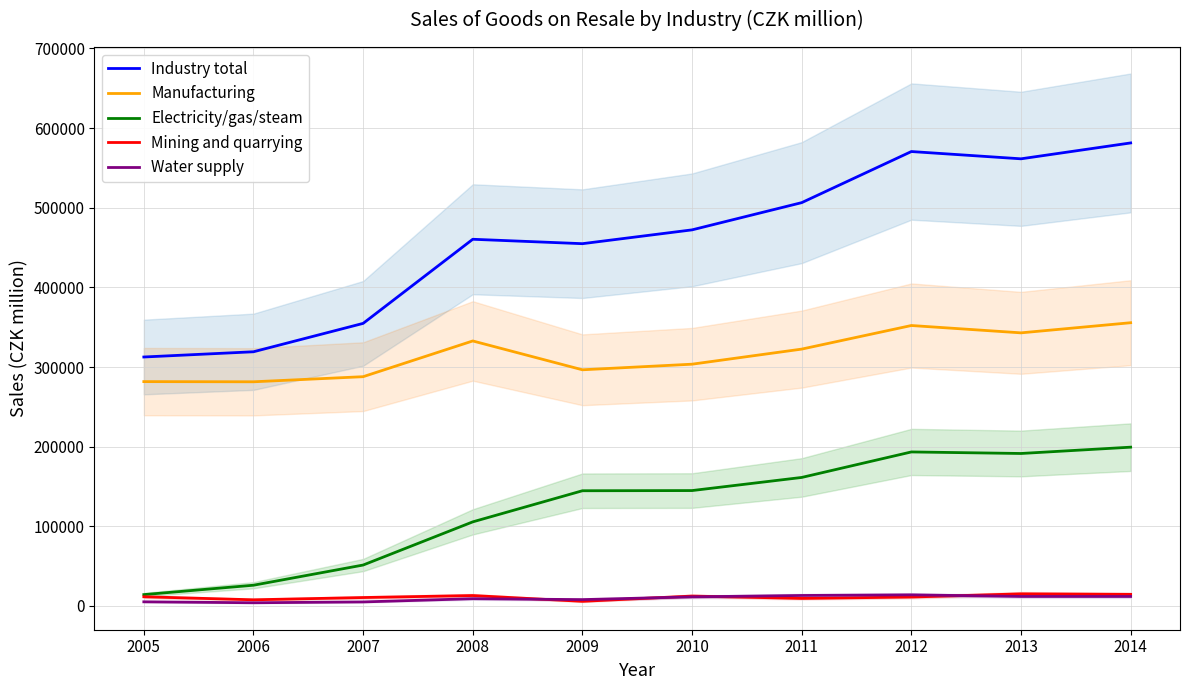

Rank the series by their maximum value, from lowest to highest.

Water supply, Mining and quarrying, Electricity/gas/steam, Manufacturing, Industry total